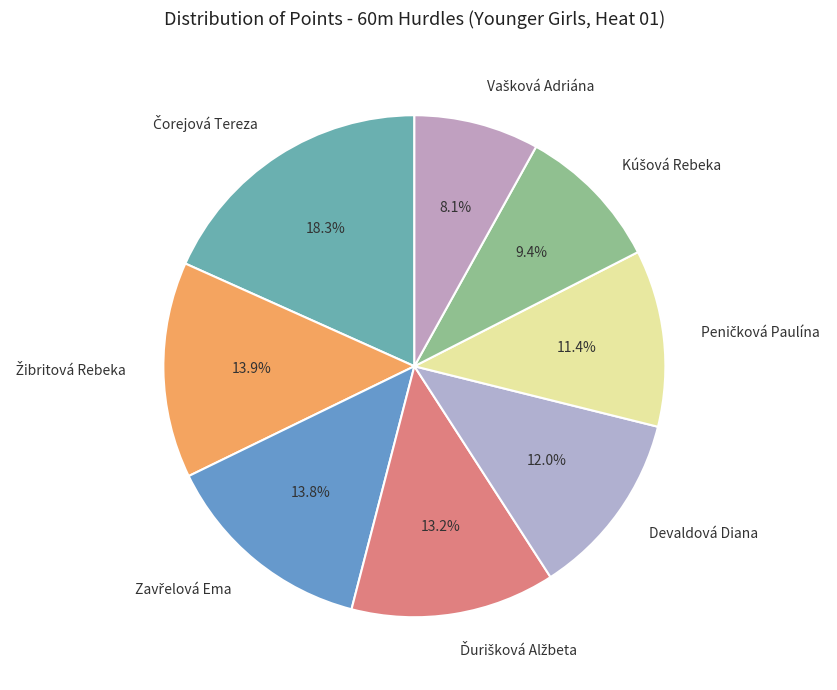

To the nearest percent, what is the average slice percentage?

12%